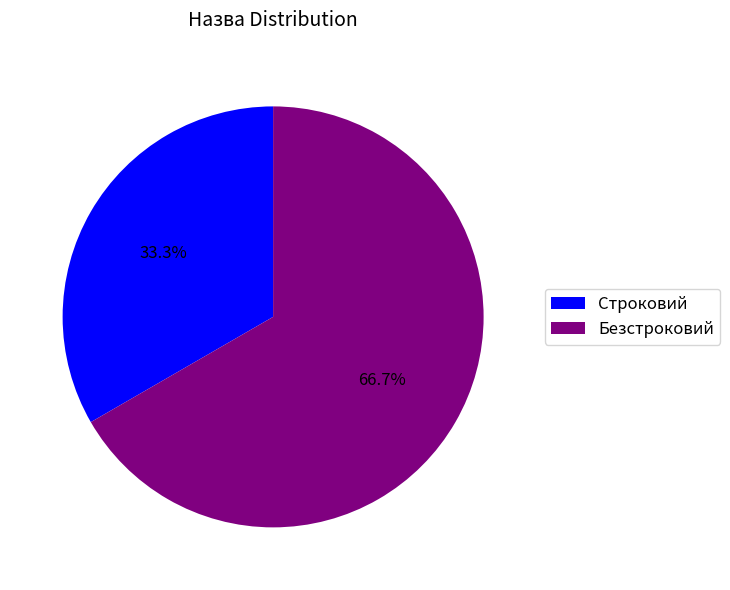

Rank the categories by value from lowest to highest.

Строковий, Безстроковий